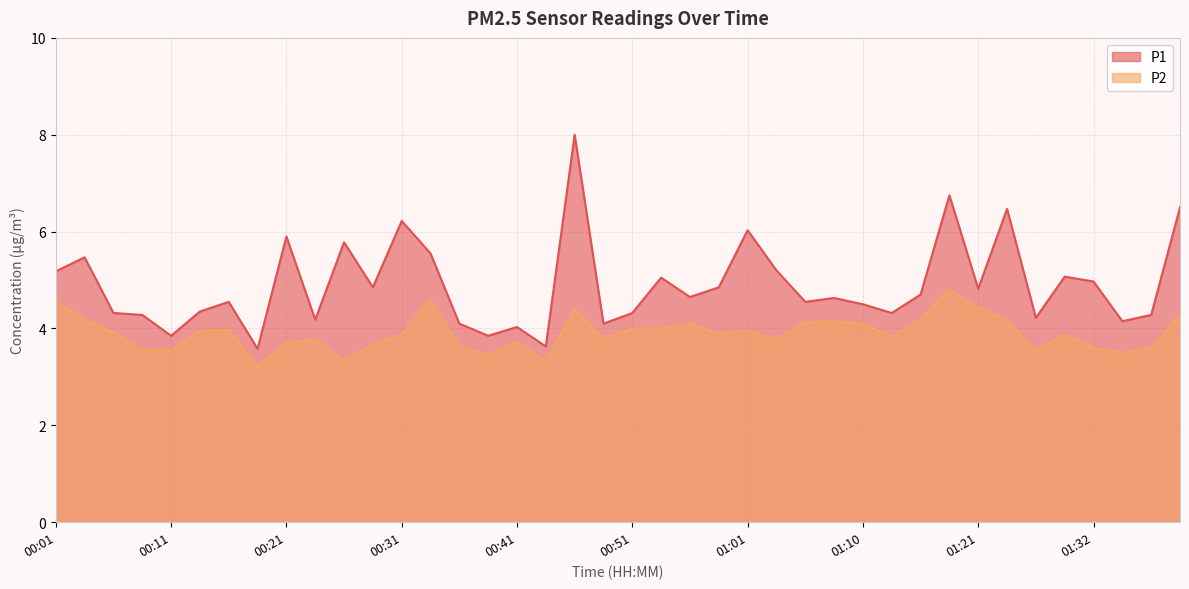

True or false: P1 has a value of 4.3 at 00:51.

True